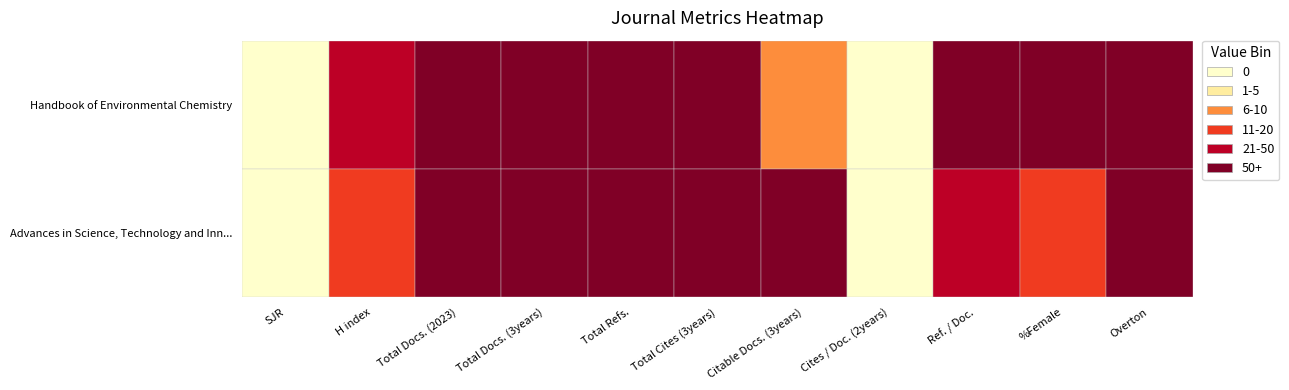

How many positive values does the Advances in Science, Technology and Inn... series have?

9